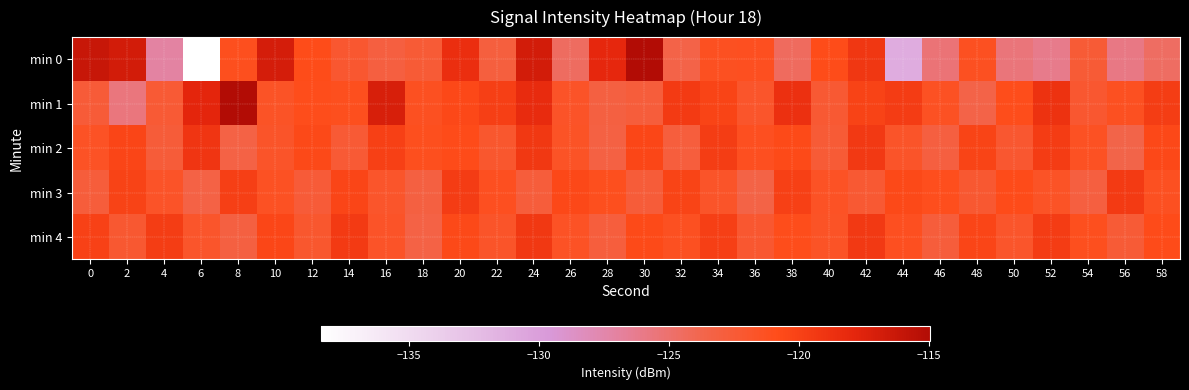

Reading left to right, extract all data points from this chart.

min 0: 0=-116.2	2=-116.9	4=-127.1	6=-138.4	8=-121.2	10=-116.9	12=-120.9	14=-122.2	16=-123.0	18=-122.5	20=-118.5	22=-123.0	24=-116.8	26=-124.5	28=-118.0	30=-115.0	32=-123.5	34=-121.3	36=-121.3	38=-124.4	40=-120.8	42=-119.2	44=-131.1	46=-125.4	48=-121.3	50=-125.5	52=-126.2	54=-122.5	56=-125.9	58=-124.6
min 1: 0=-122.6	2=-125.6	4=-122.4	6=-117.8	8=-115.0	10=-121.5	12=-121.0	14=-121.2	16=-117.1	18=-121.3	20=-120.5	22=-119.8	24=-118.3	26=-121.7	28=-123.1	30=-122.8	32=-119.5	34=-120.2	36=-121.9	38=-118.7	40=-122.3	42=-120.1	44=-119.6	46=-121.4	48=-123.5	50=-120.9	52=-118.8	54=-122.1	56=-121.3	58=-119.7
min 2: 0=-121.5	2=-120.3	4=-122.7	6=-119.1	8=-123.3	10=-121.8	12=-120.6	14=-122.4	16=-119.9	18=-121.1	20=-120.8	22=-122.0	24=-119.3	26=-121.6	28=-123.2	30=-120.4	32=-122.9	34=-119.7	36=-121.2	38=-120.7	40=-122.5	42=-119.4	44=-121.8	46=-123.0	48=-120.2	50=-122.1	52=-119.6	54=-121.4	56=-123.6	58=-120.5
min 3: 0=-122.8	2=-120.1	4=-121.7	6=-123.3	8=-119.8	10=-121.4	12=-122.6	14=-120.3	16=-121.9	18=-123.1	20=-119.6	22=-121.2	24=-122.8	26=-120.5	28=-121.1	30=-122.7	32=-120.2	34=-121.8	36=-123.4	38=-119.9	40=-121.5	42=-122.3	44=-120.6	46=-121.0	48=-122.2	50=-120.8	52=-121.6	54=-123.0	56=-119.5	58=-121.3
min 4: 0=-120.0	2=-122.2	4=-119.7	6=-121.9	8=-123.1	10=-120.4	12=-122.0	14=-119.5	16=-121.7	18=-123.3	20=-120.6	22=-121.8	24=-119.3	26=-121.5	28=-122.9	30=-120.7	32=-121.3	34=-119.8	36=-122.1	38=-120.9	40=-121.6	42=-119.4	44=-121.2	46=-122.8	48=-120.3	50=-121.9	52=-119.6	54=-121.1	56=-122.5	58=-120.8